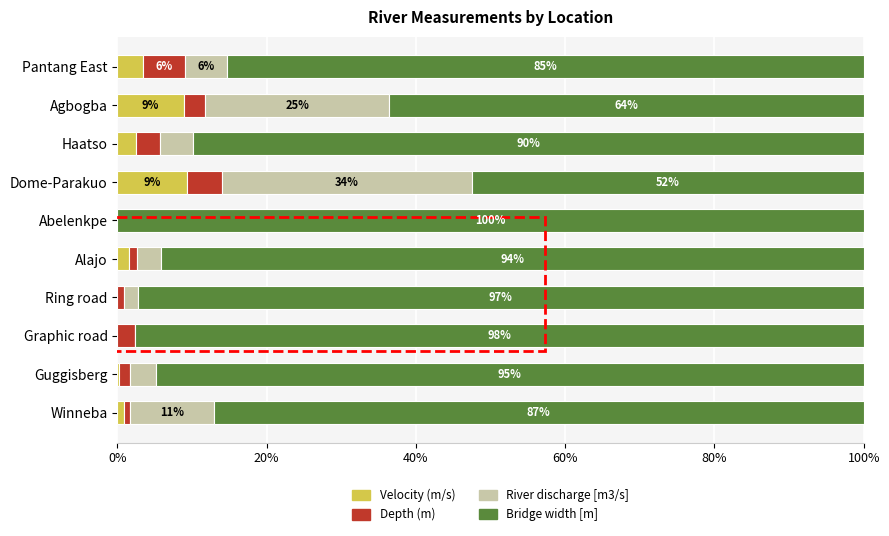

What is the sum of all Velocity (m/s) values?

26.6